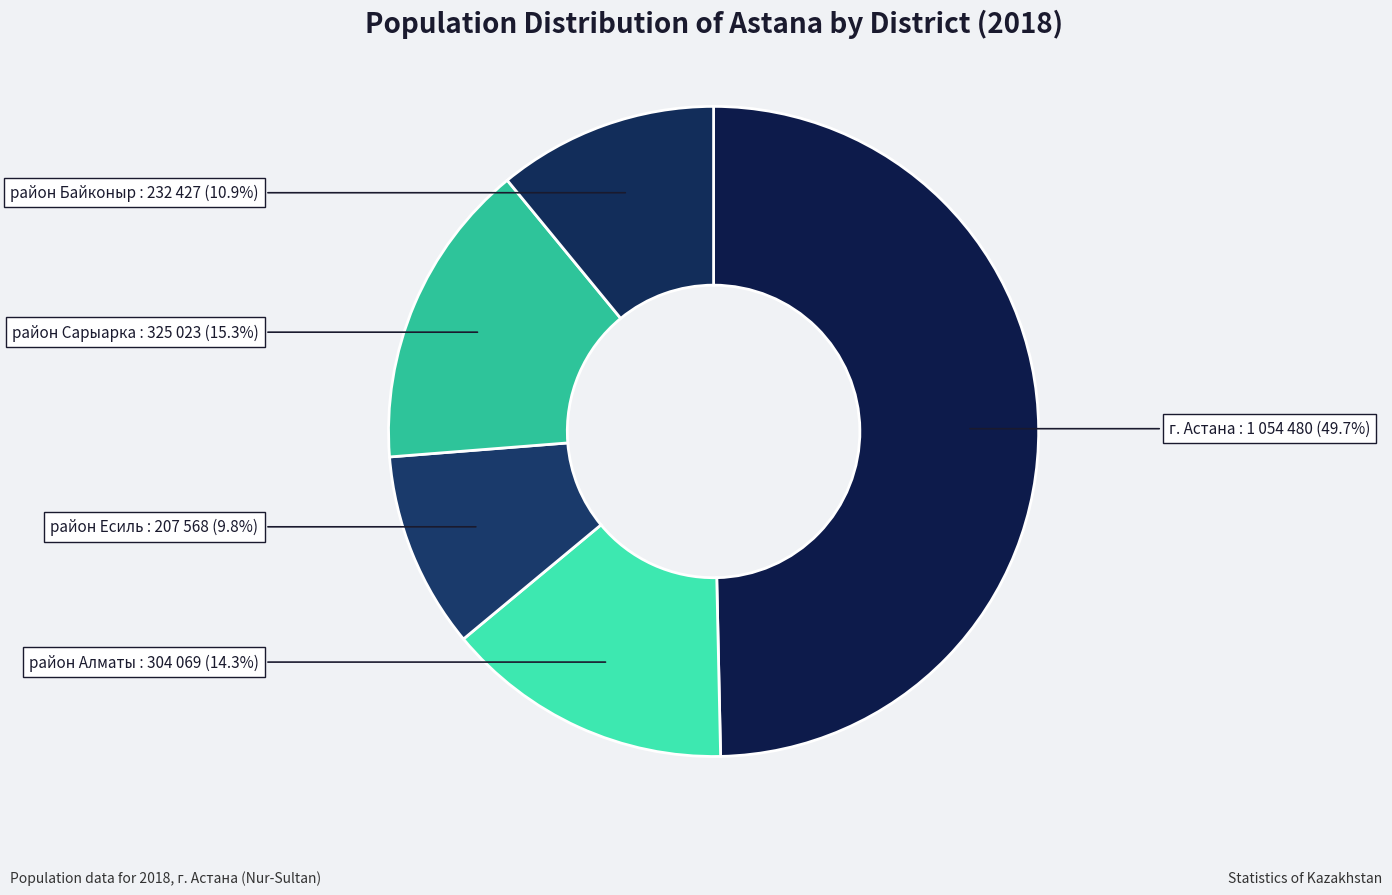

Is it true that район Есиль is 10% of the pie?

True